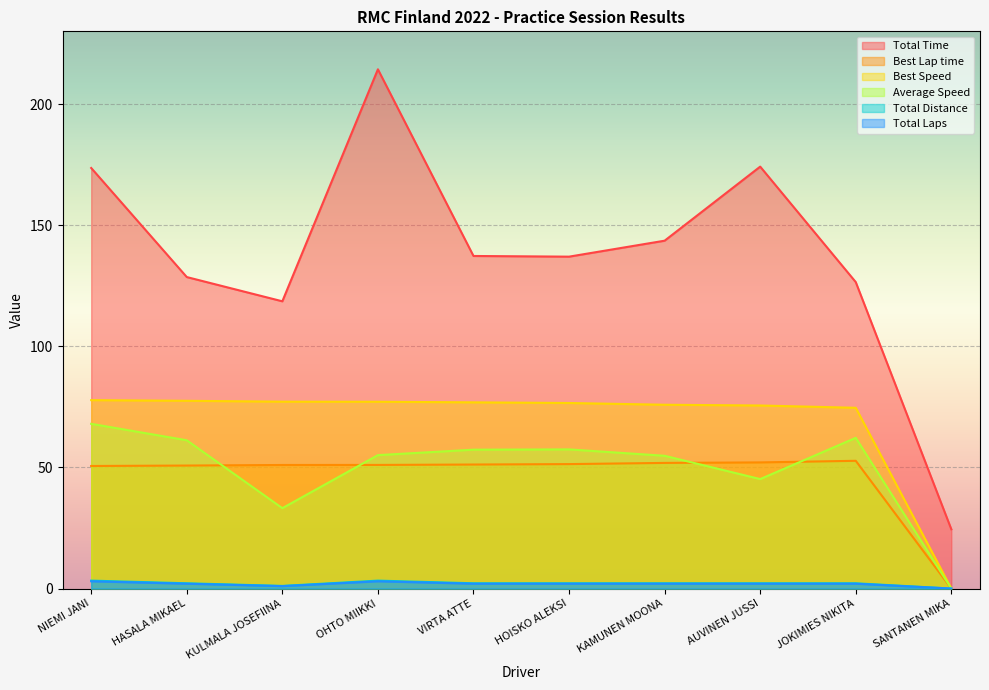

Between KULMALA JOSEFIINA and SANTANEN MIKA, which series saw the biggest shift?

Total Time